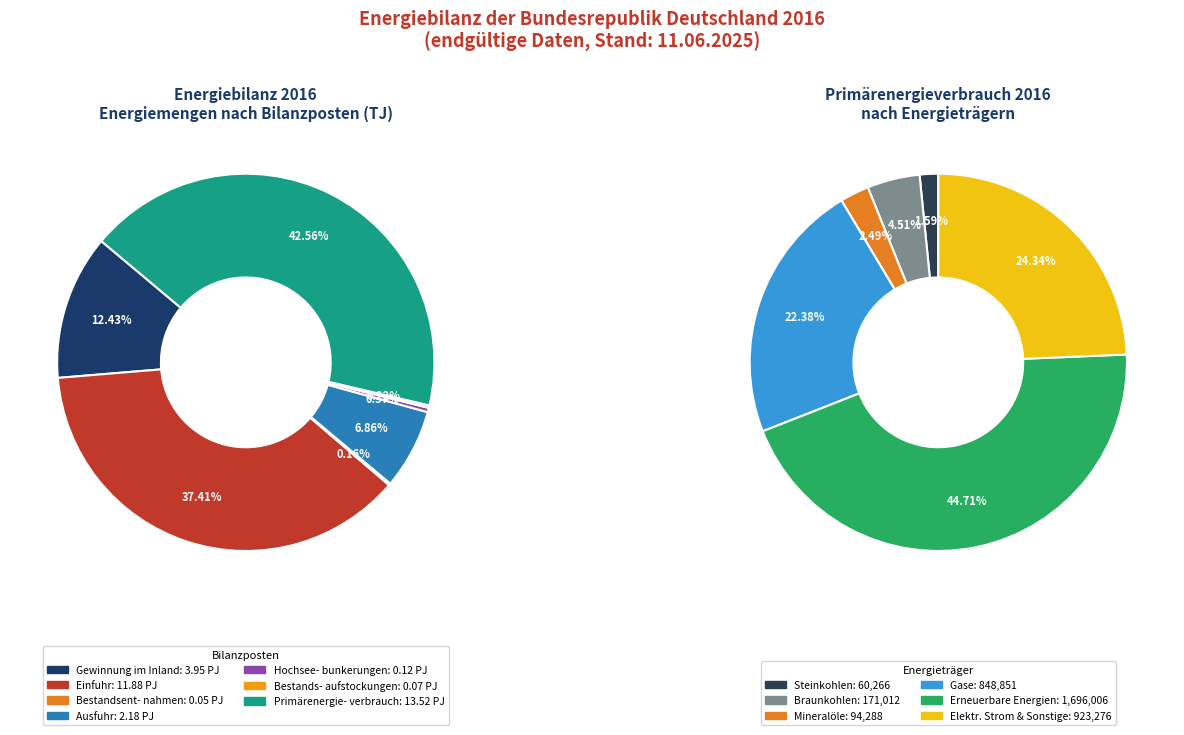

Is there a majority slice in this chart?

No